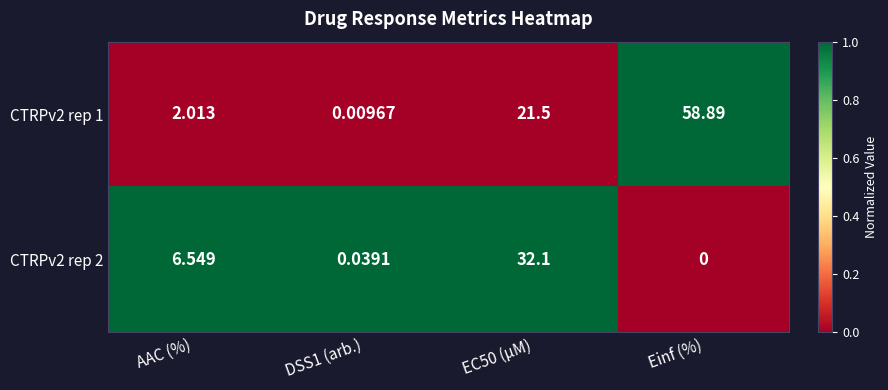

At how many categories does at least one series exceed 0?

4